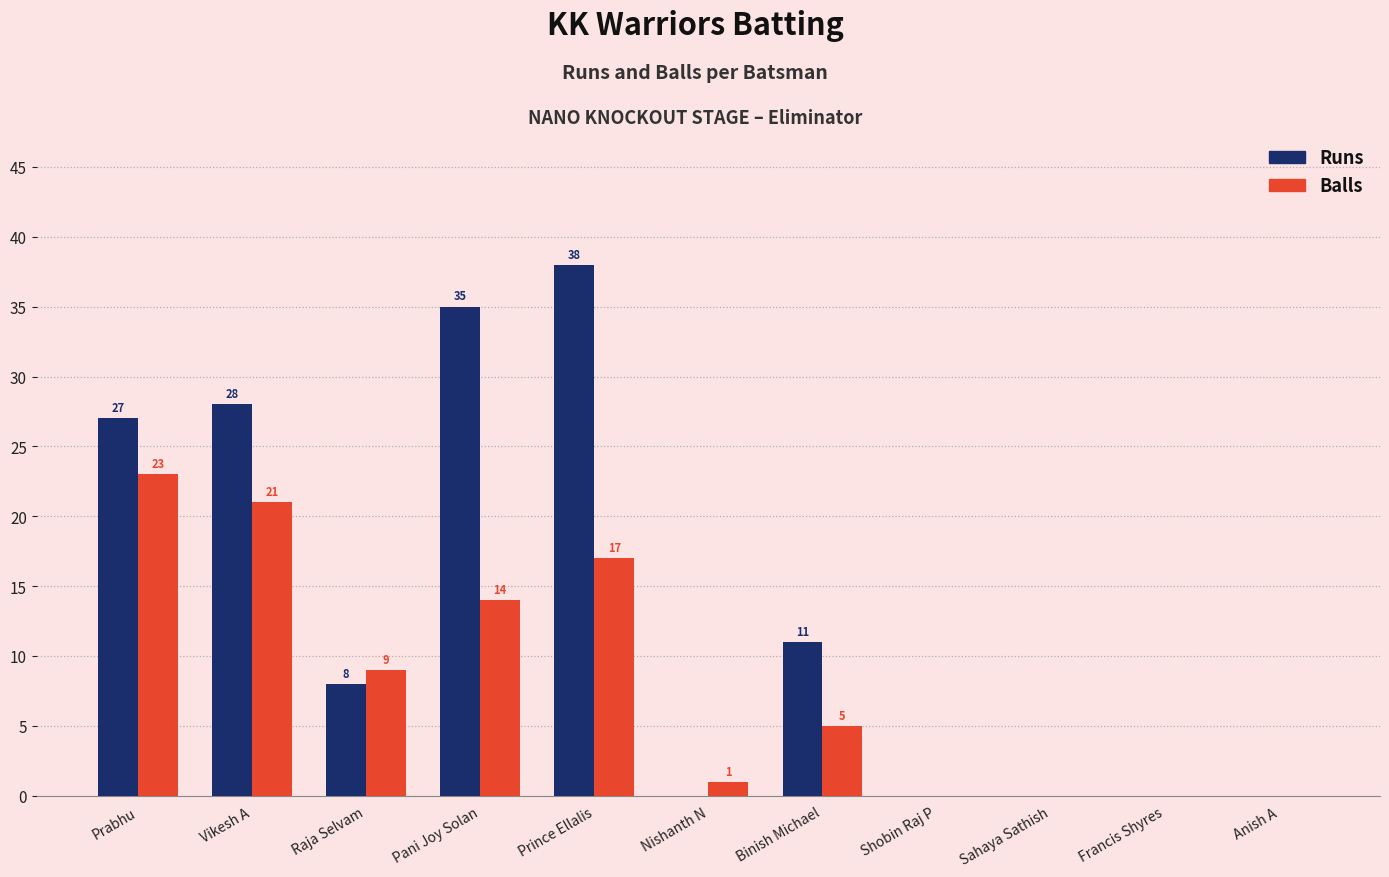

The value of Runs at Pani Joy Solan is 62. True or false?

False